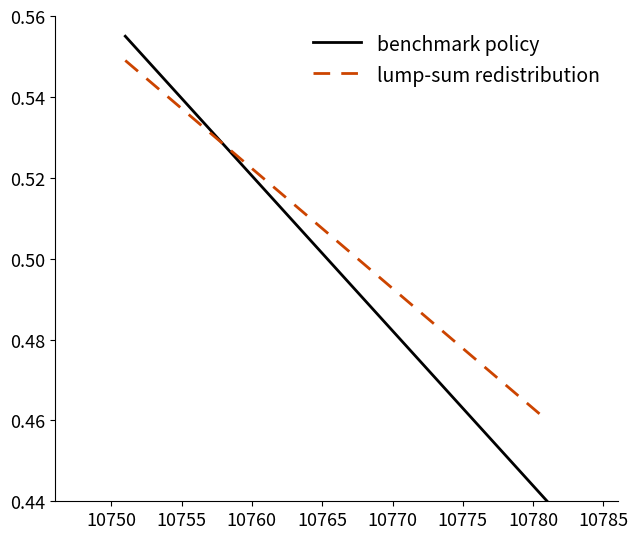

Does the chart have visible grid lines?

No